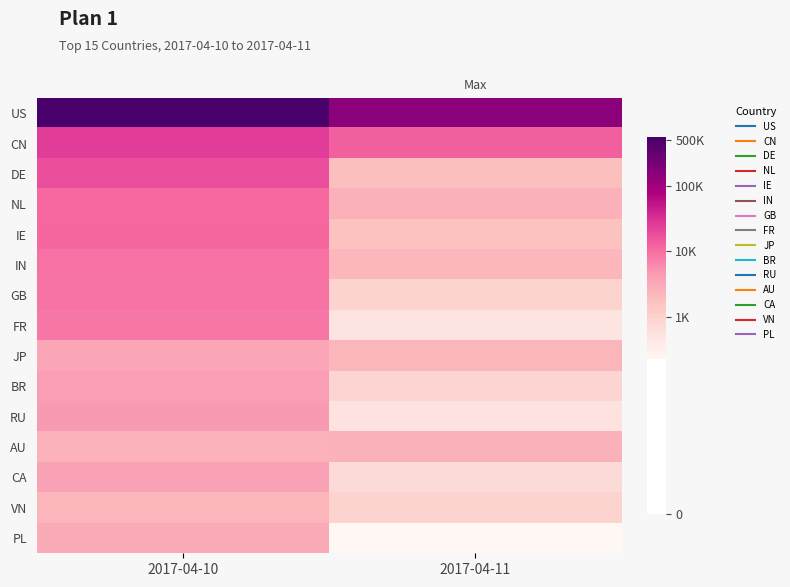

At how many categories does at least one series exceed 10?

2